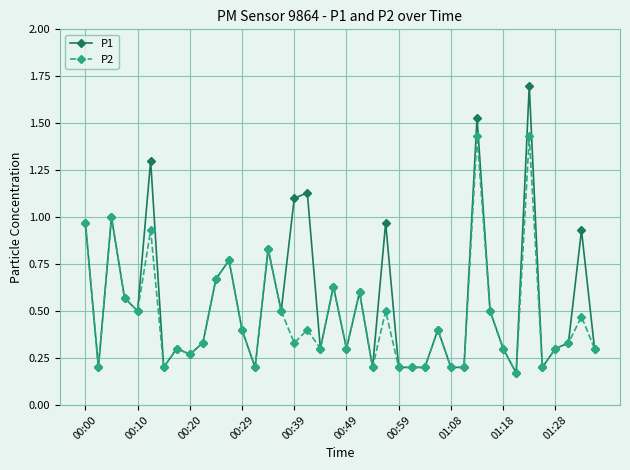

What is the sum of all P2 values?

18.7